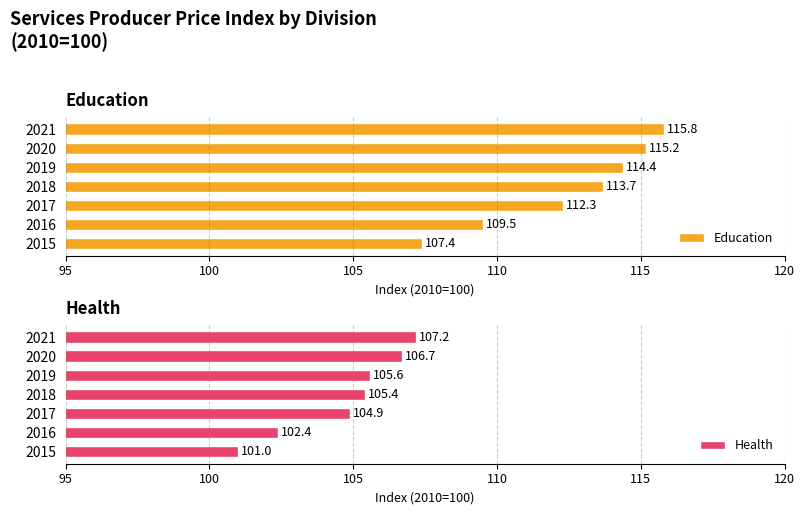

Which series has the largest range (max minus min)?

Education